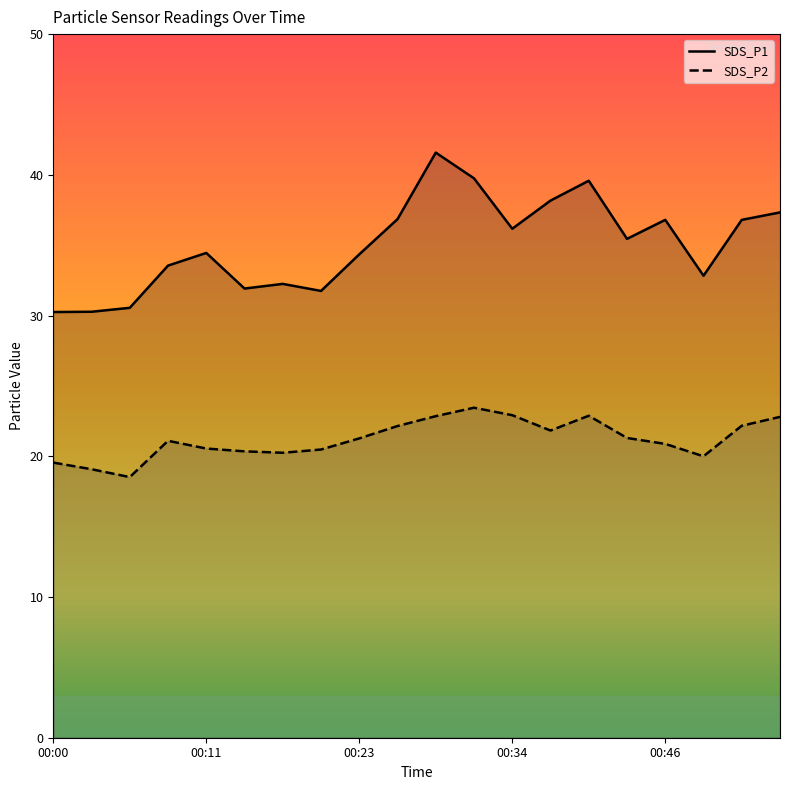

What is the difference between the maximum and second lowest values in the SDS_P2 series?

4.4